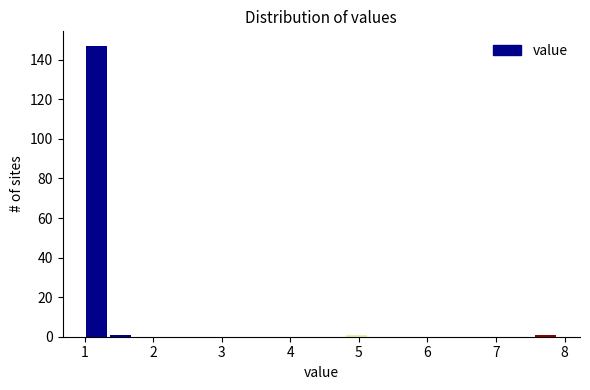

Read against the x-axis, roughly where is the centre of the tallest bar?

1.2